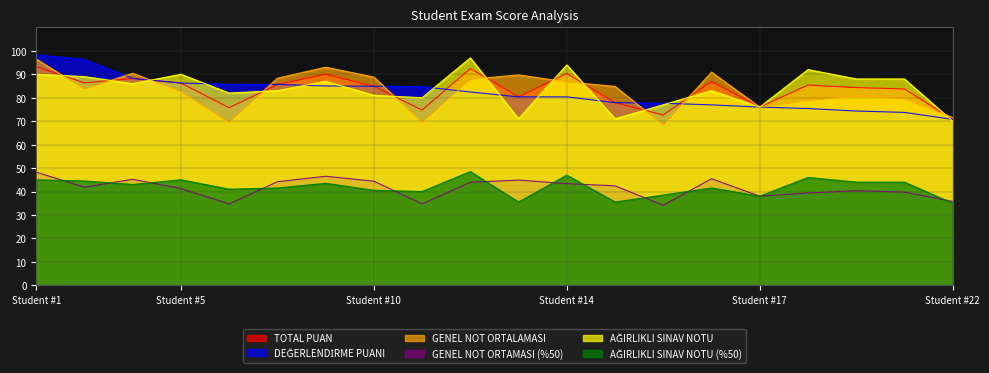

The value of DEĞERLENDİRME PUANI at 16 is 118.4. True or false?

False